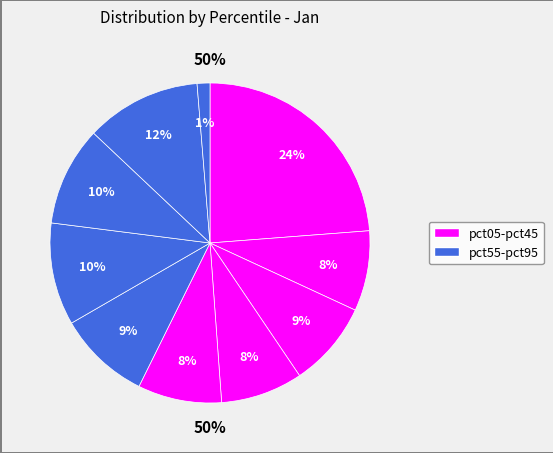

To the nearest percent, what portion does pct05 represent?

24%